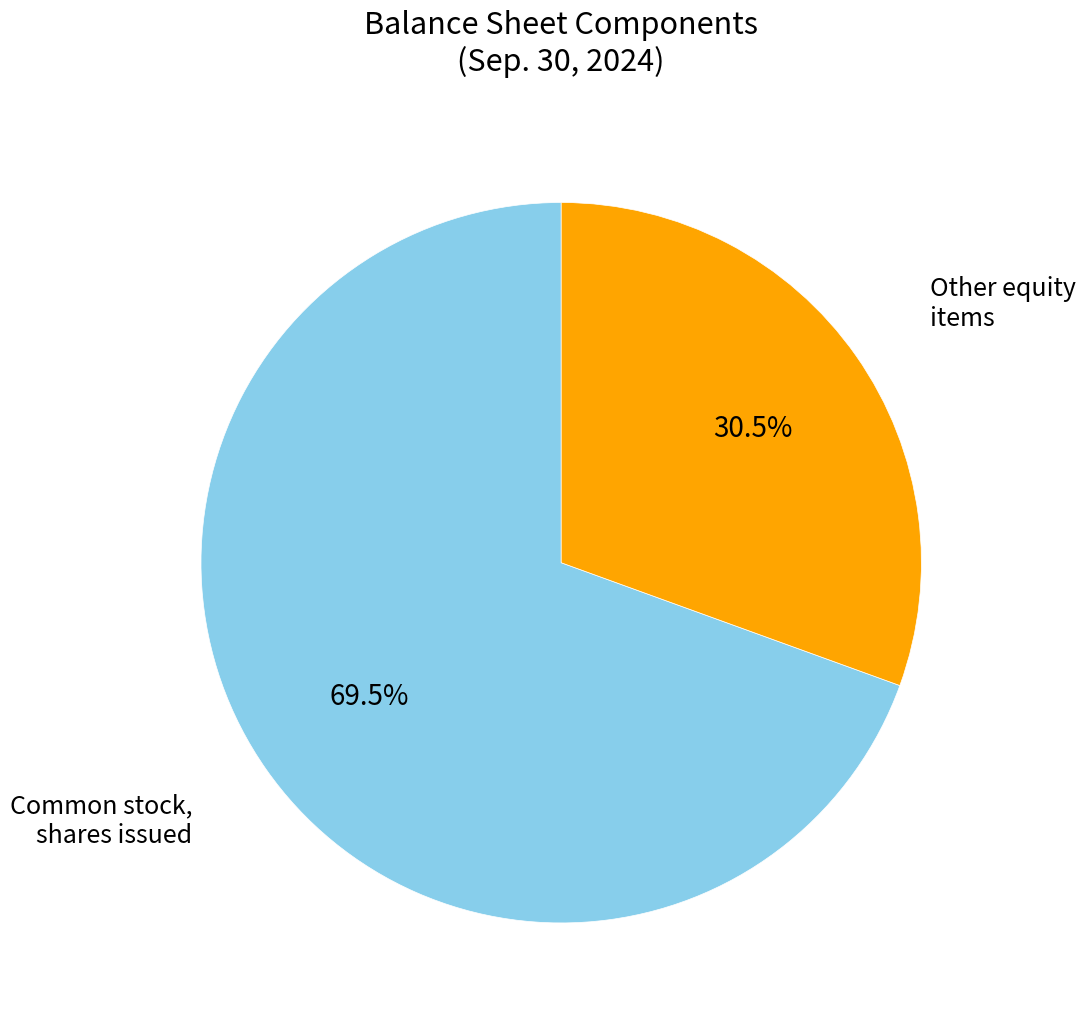

Rank the categories by value from highest to lowest.

Common stock, shares issued, Other equity items